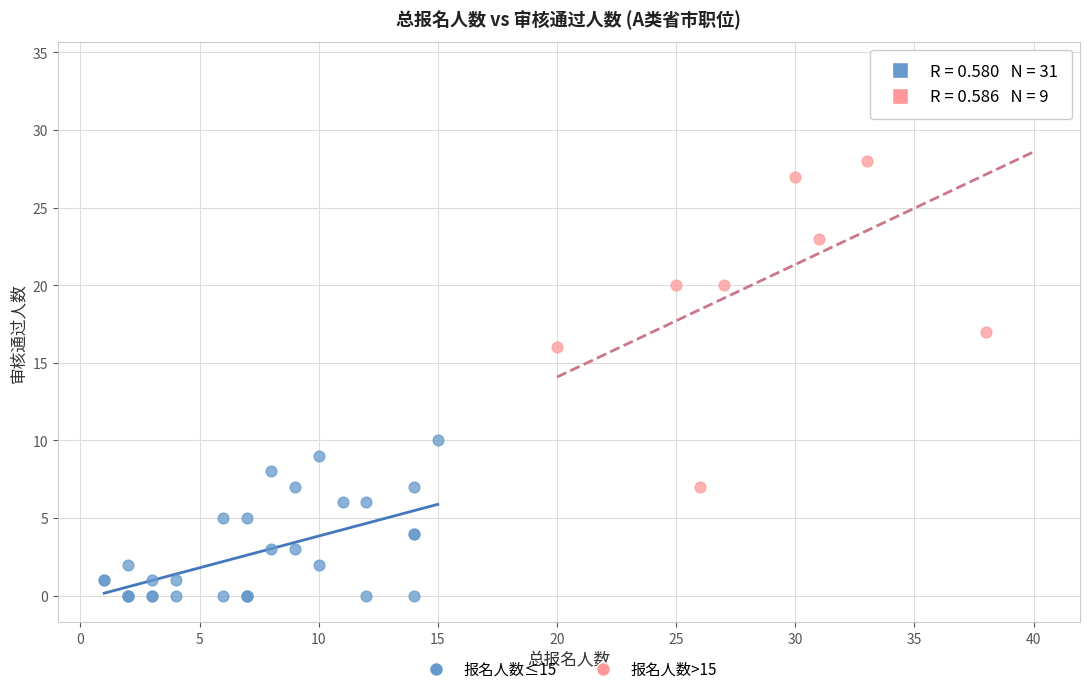

Which series has the largest Y range (max minus min)?

报名人数>15